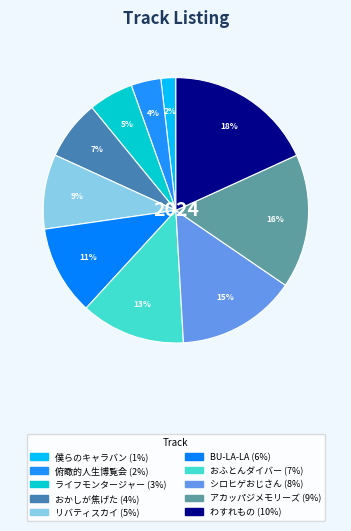

Combined, do 僕らのキャラバン and ライフモンタージャー account for over 50%?

No